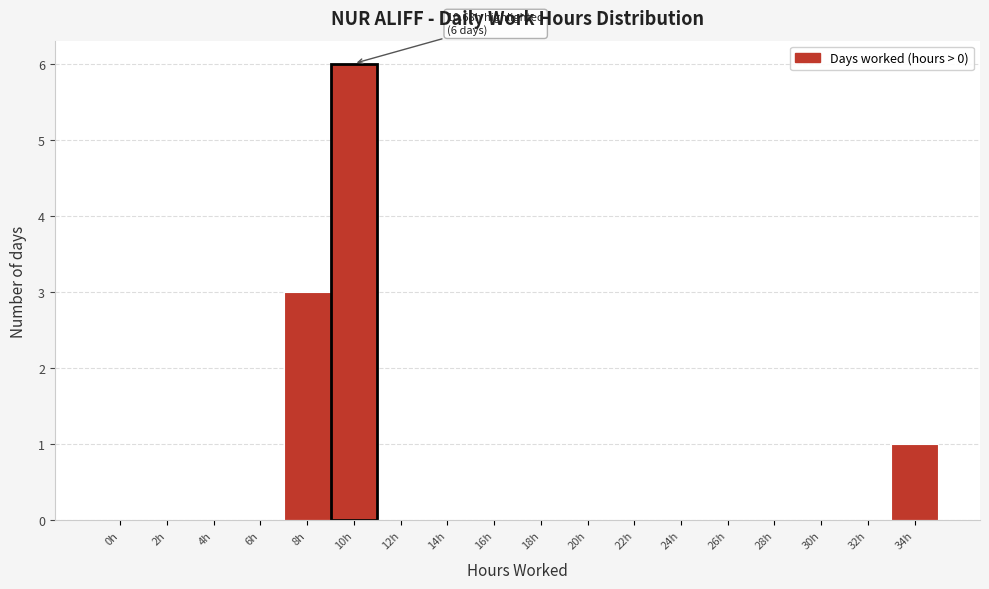

Reading left to right, extract all data points from this chart.

0h=0	2h=0	4h=0	6h=0	8h=3	10h=6	12h=0	14h=0	16h=0	18h=0	20h=0	22h=0	24h=0	26h=0	28h=0	30h=0	32h=0	34h=1